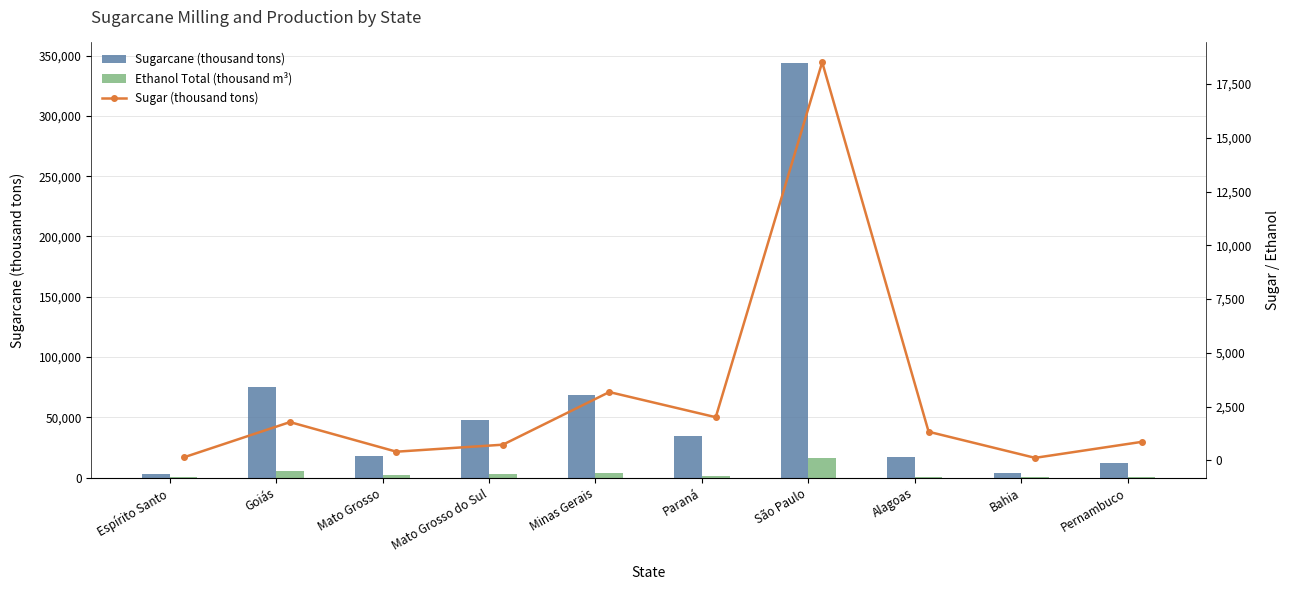

At how many categories does at least one series exceed 222209?

1